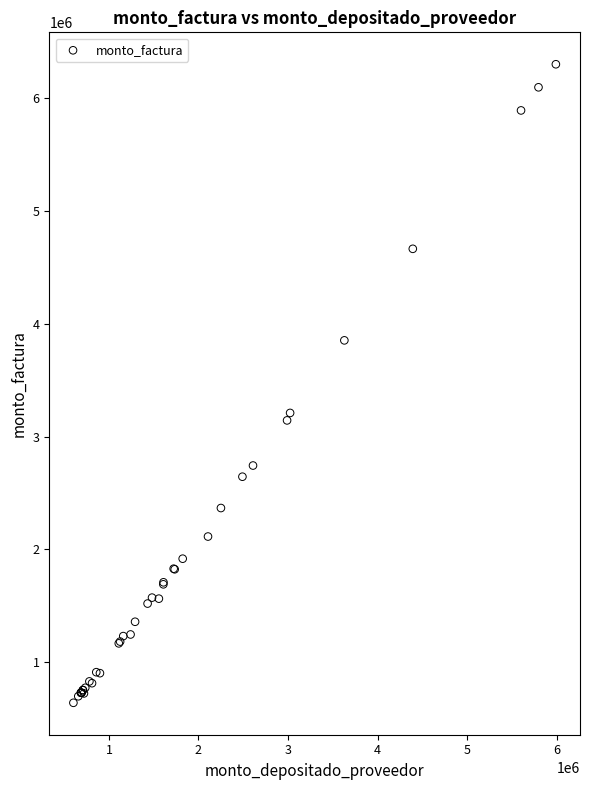

What Y value in the scatter plot is closest to 3470074?

3209500